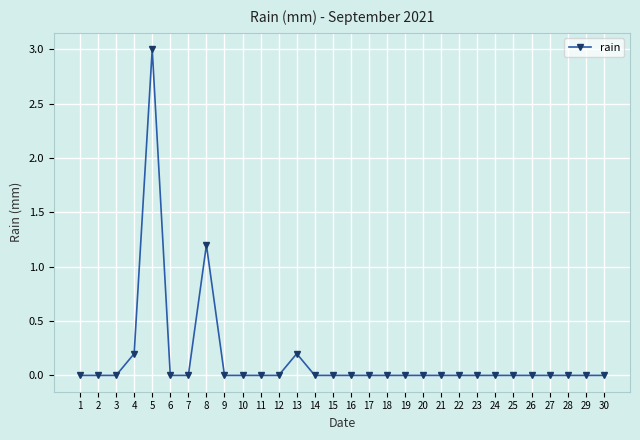

The value at 28 is 0.0. True or false?

True